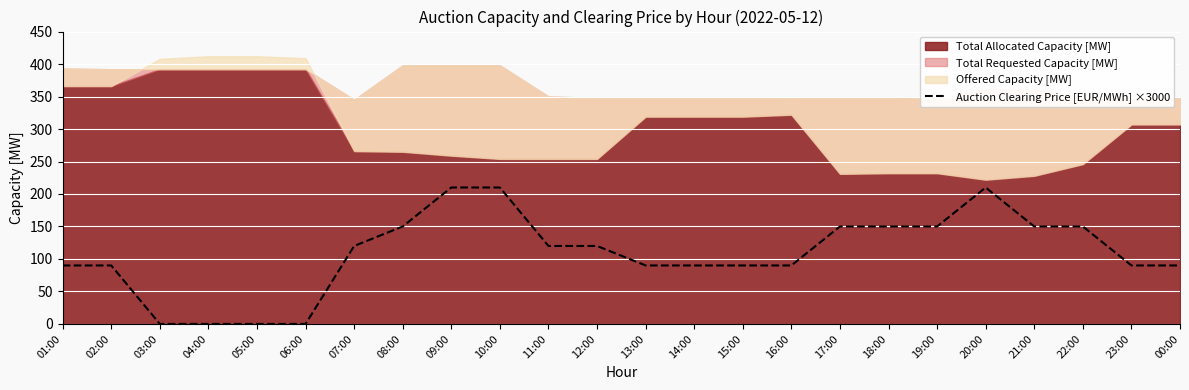

Reading right to left, extract all data points from this chart.

00:00=90.0	23:00=90.0	22:00=150.0	21:00=150.0	20:00=210.0	19:00=150.0	18:00=150.0	17:00=150.0	16:00=90.0	15:00=90.0	14:00=90.0	13:00=90.0	12:00=120.0	11:00=120.0	10:00=210.0	09:00=210.0	08:00=150.0	07:00=120.0	06:00=0.0	05:00=0.0	04:00=0.0	03:00=0.0	02:00=90.0	01:00=90.0